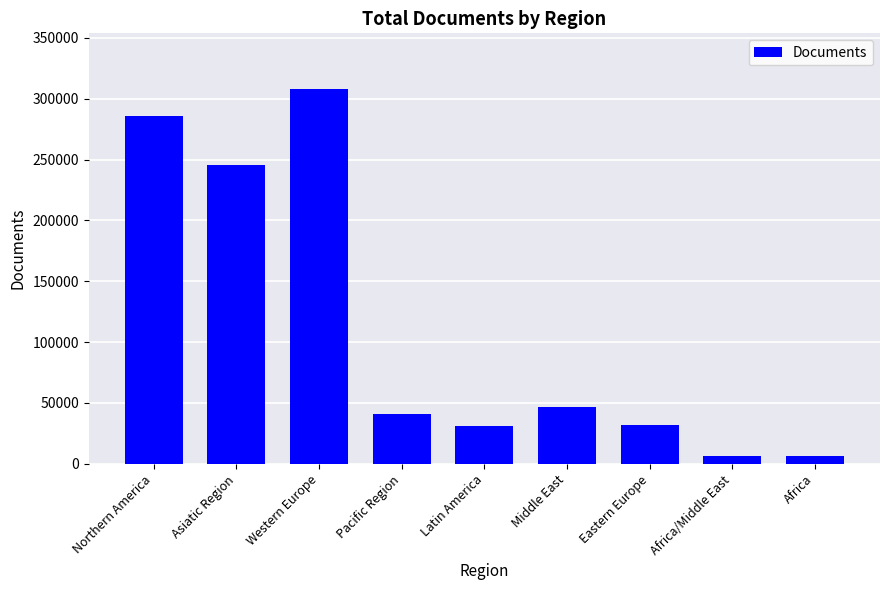

The chart shows a value of 418640 at Northern America. True or false?

False